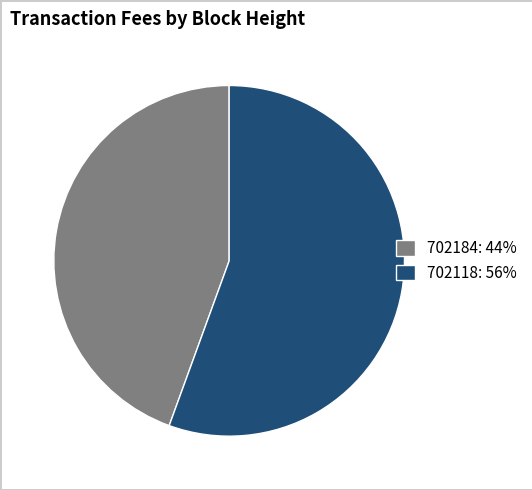

How many segments does this pie chart have?

2